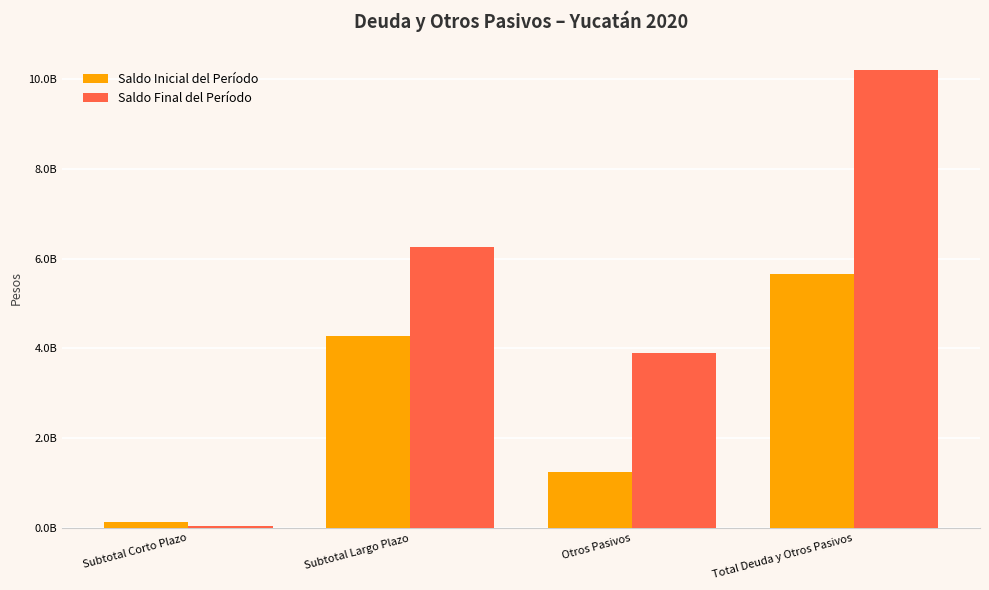

List the series in order of their peak value, lowest first.

Saldo Inicial del Período, Saldo Final del Período